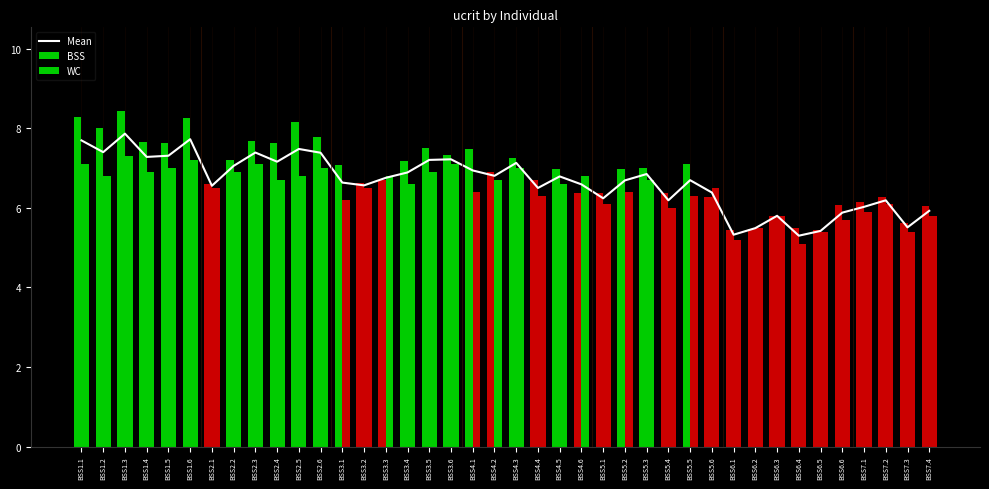

What is the approximate value at BSS7.2?

6.2